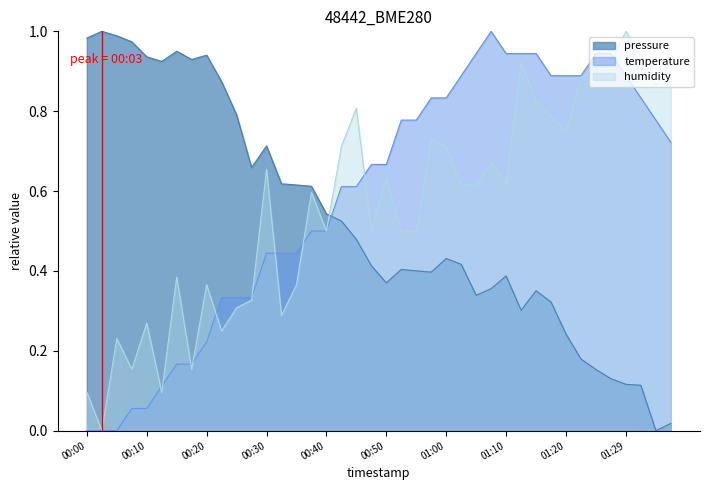

Which series changed the most between 00:13 and 01:34?

pressure